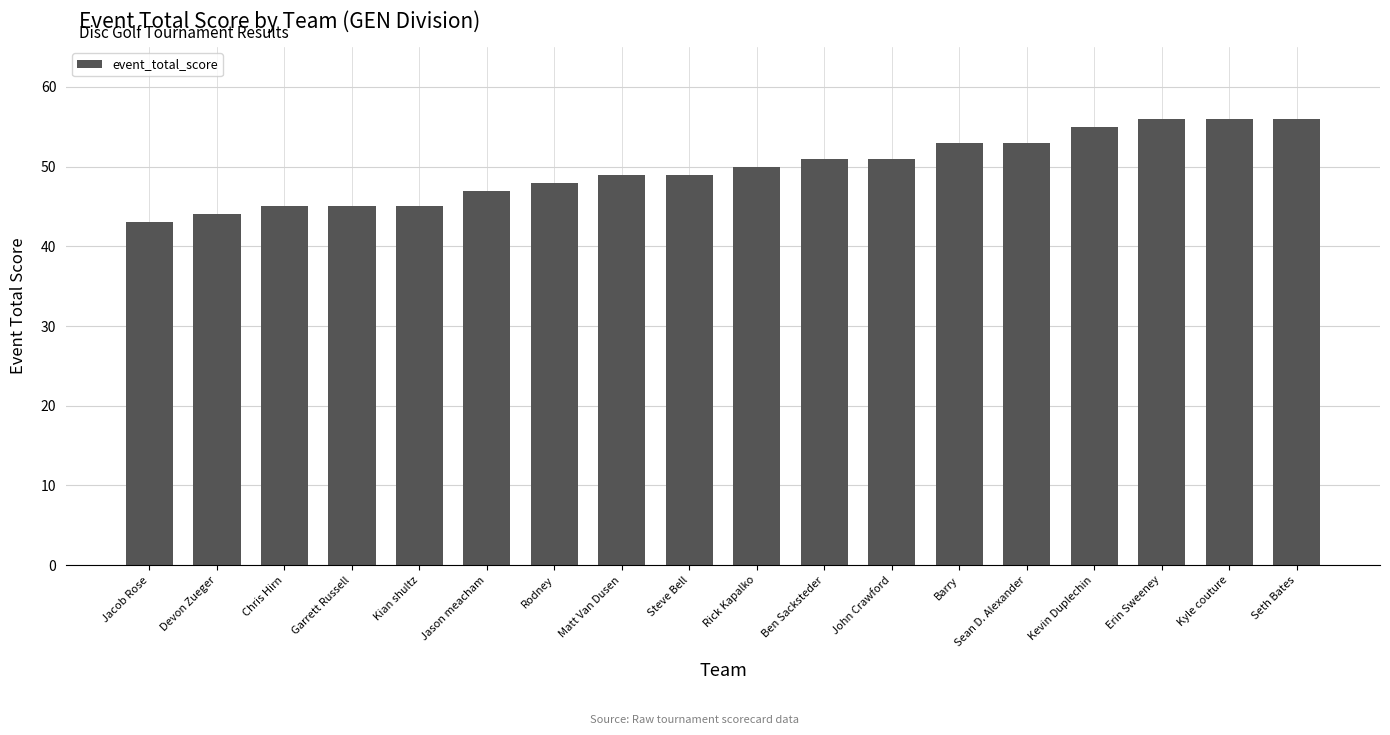

What position from the right is John Crawford?

7